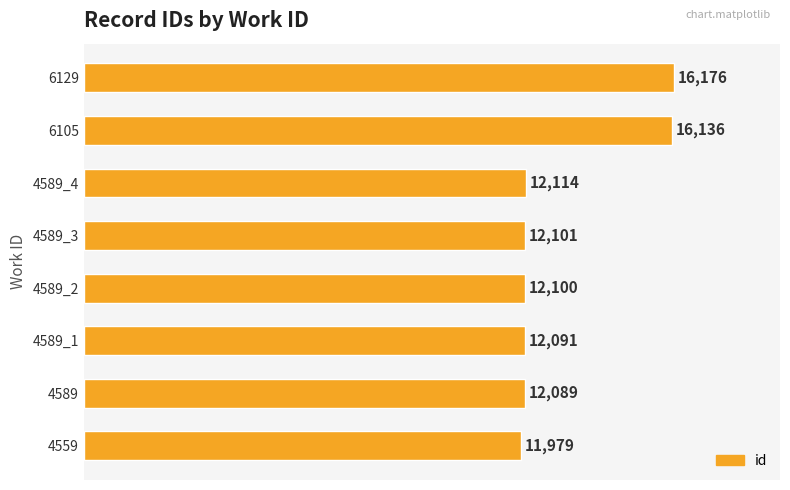

List the labels in order of value, largest first.

6129, 6105, 4589_4, 4589_3, 4589_2, 4589_1, 4589, 4559